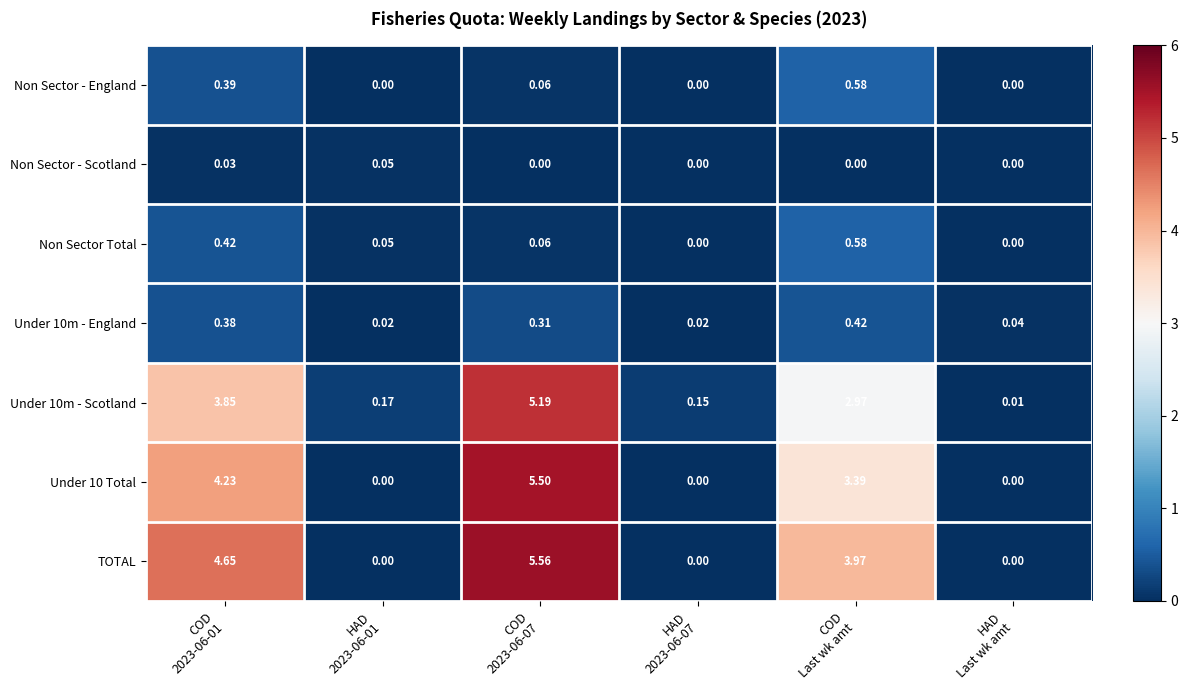

Which series has the largest total across all categories?

TOTAL